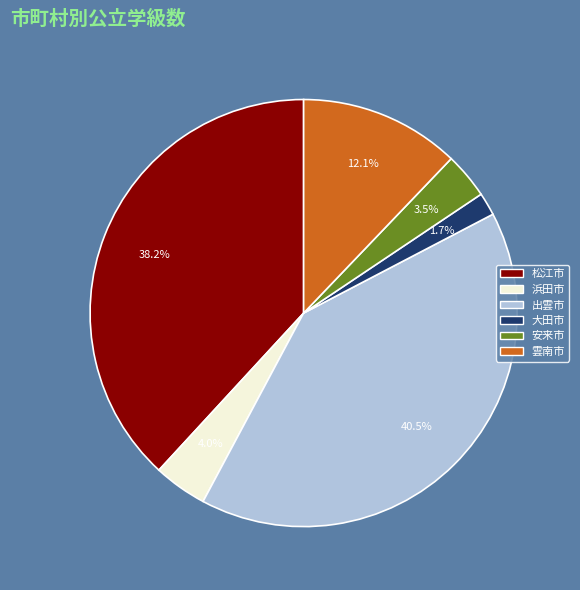

Is there a majority slice in this chart?

No